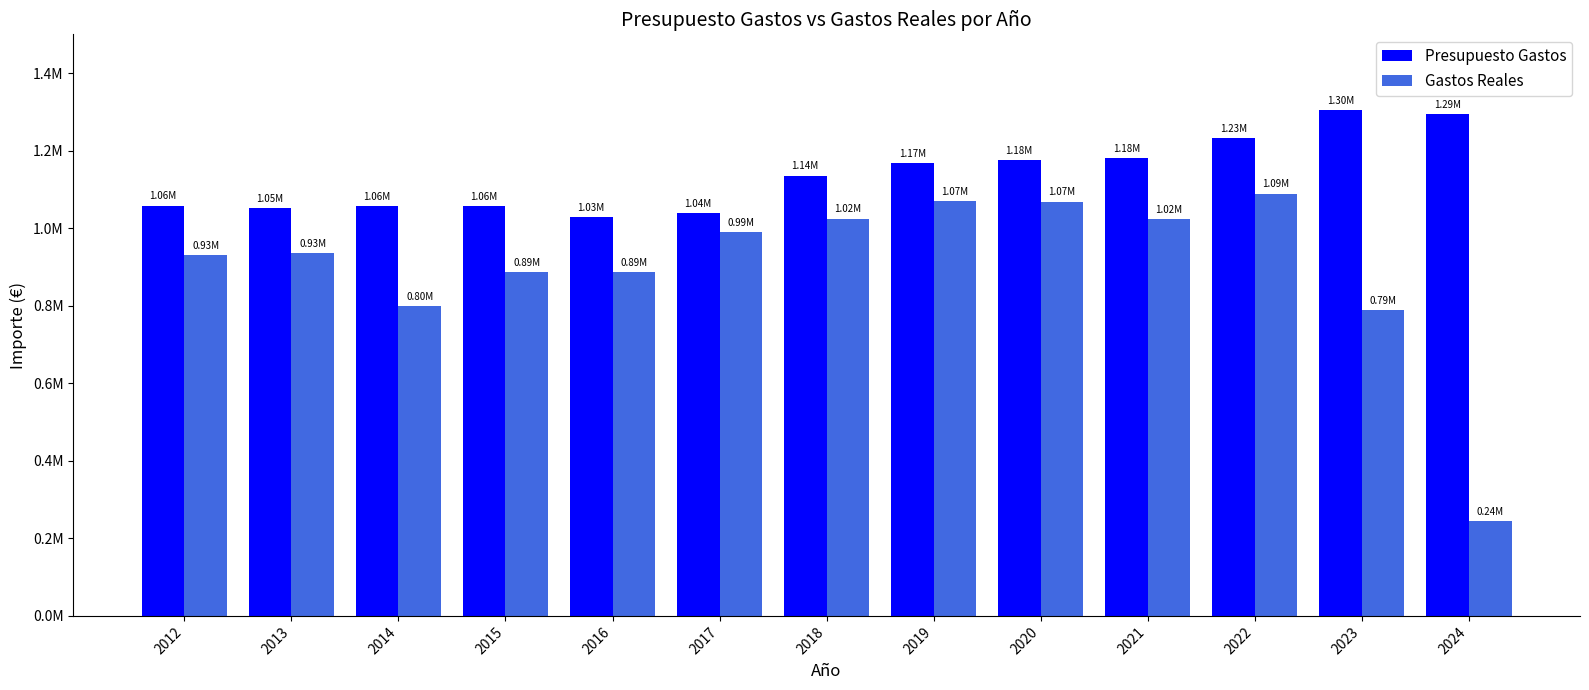

Does the chart contain any negative values?

No